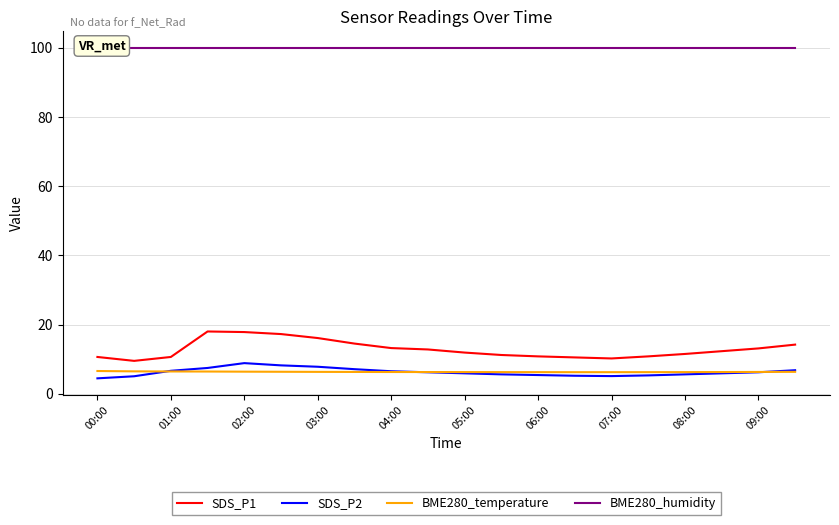

List the series in order of their peak value, highest first.

BME280_humidity, SDS_P1, SDS_P2, BME280_temperature